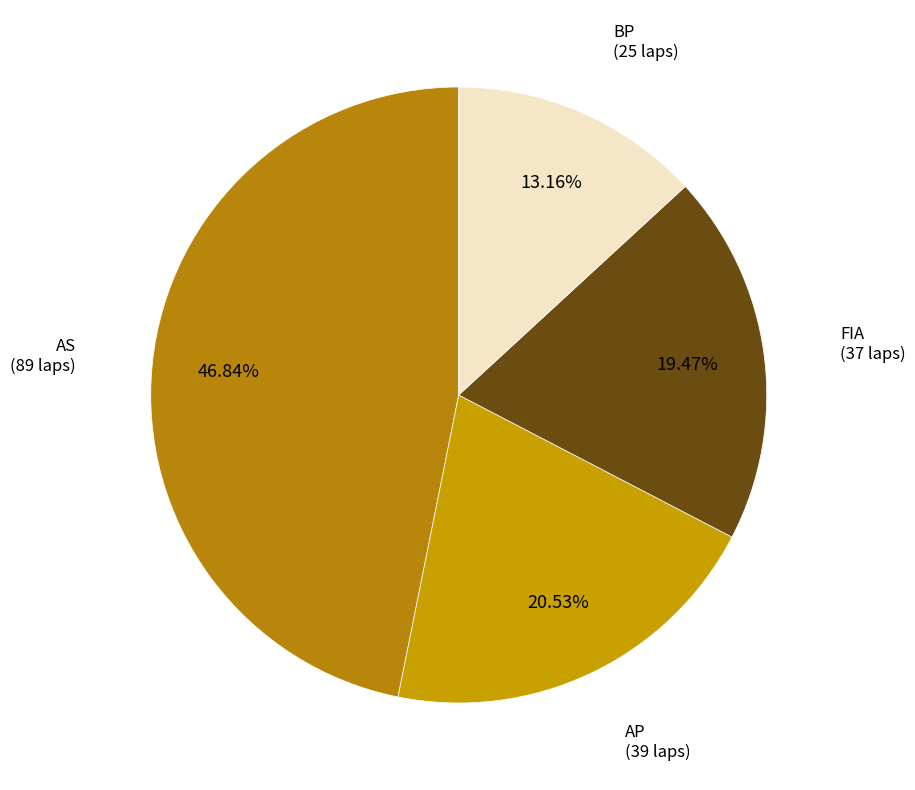

Do AP (39 laps) and FIA (37 laps) together represent more than half of the pie?

No